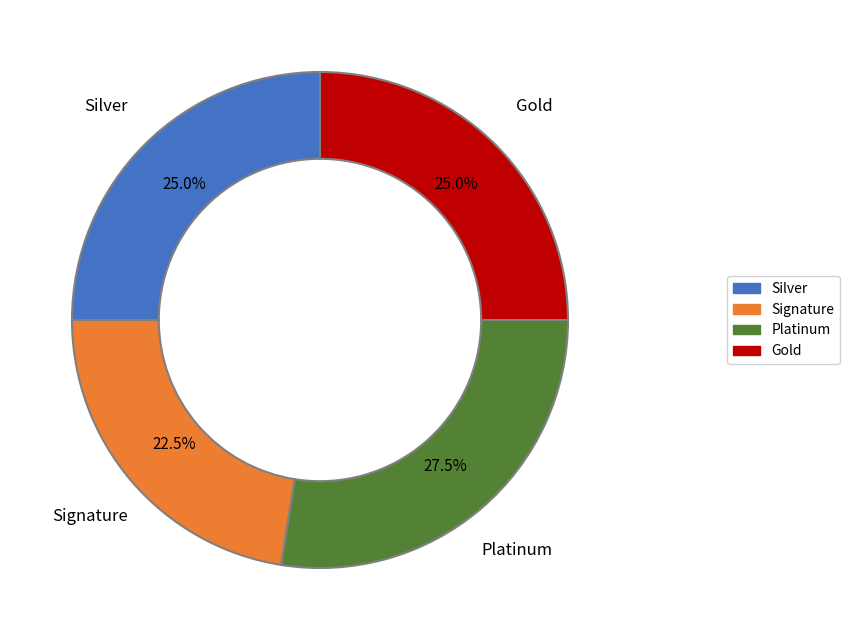

Does any single category account for the majority?

No